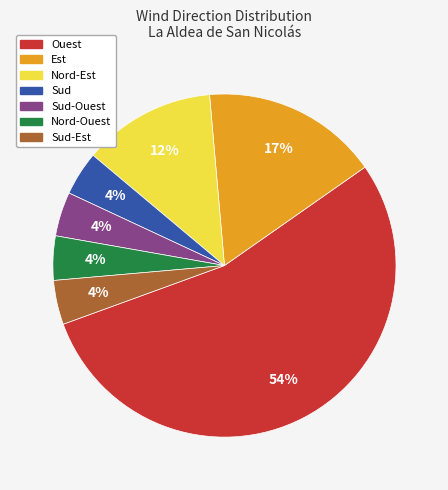

To the nearest percent, what is the average slice percentage?

14%